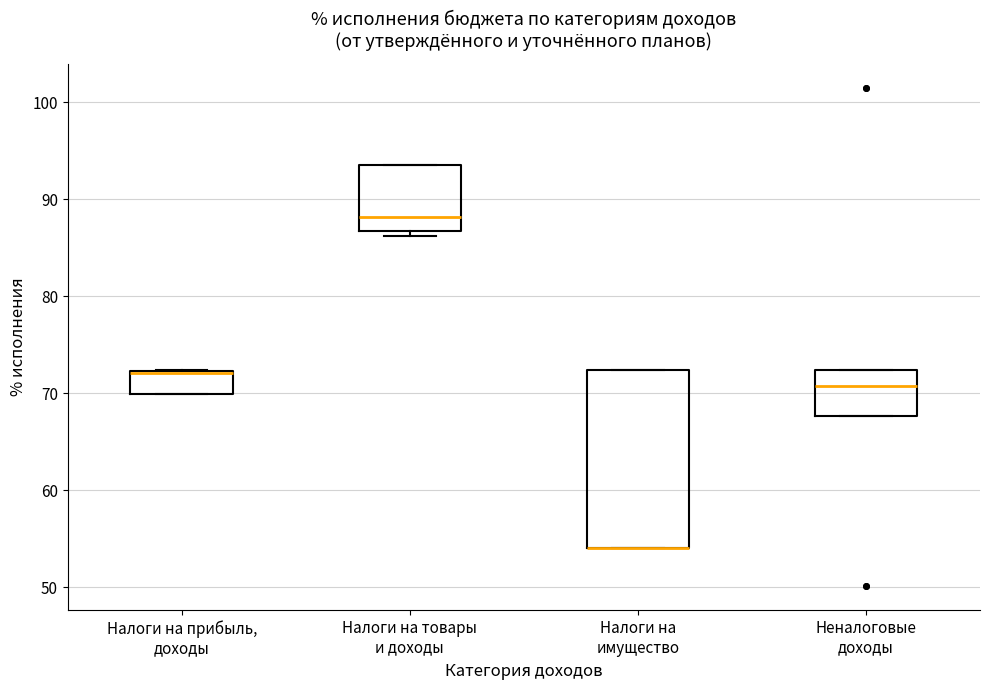

Comparing the boxes themselves (not the whiskers), which one is the tallest?

Налоги на имущество